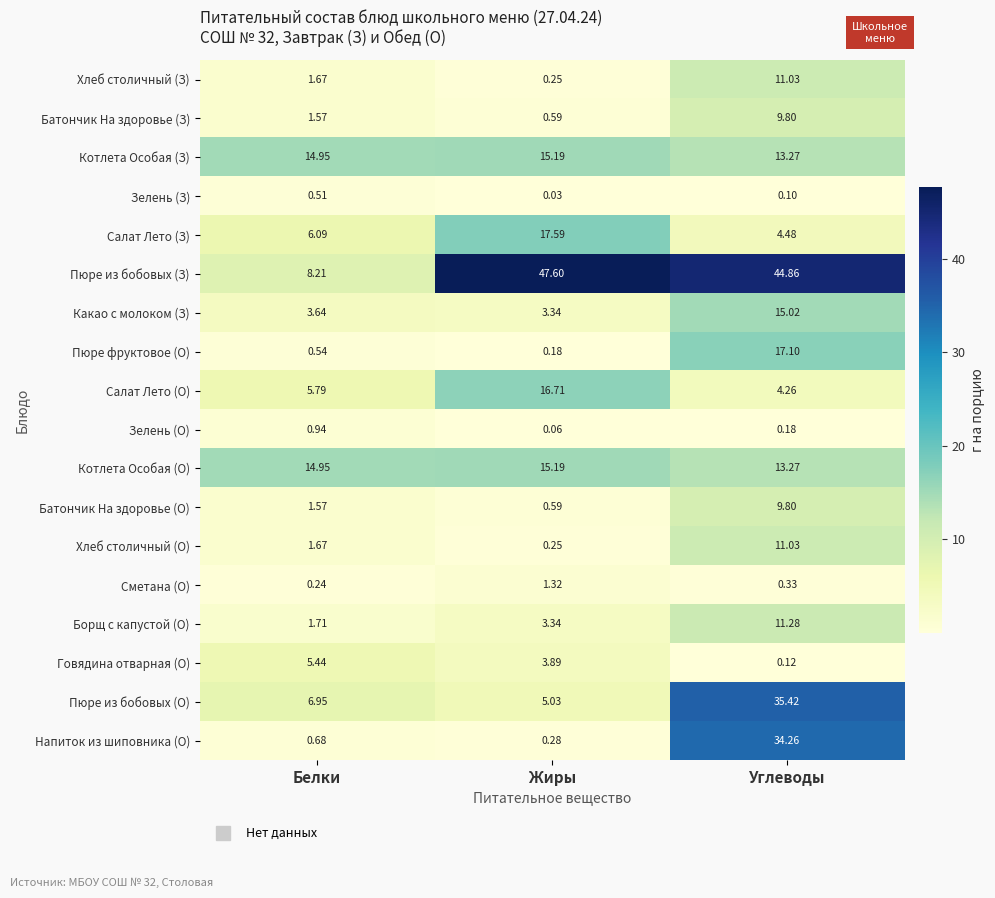

At how many categories does at least one series exceed 9?

3